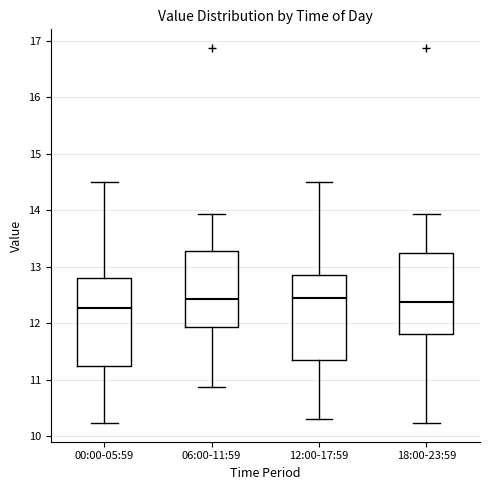

Reading left to right, read every box against the y-axis: the position of its median line, the range the box covers, and the ends of its whiskers. The values are not printed on the chart, so give them approximately, as read against the axis.

00:00-05:59: median 12.3, box 11.2 to 12.8, whiskers 10.2 to 14.5
06:00-11:59: median 12.4, box 11.9 to 13.3, whiskers 10.9 to 13.9
12:00-17:59: median 12.5, box 11.4 to 12.9, whiskers 10.3 to 14.5
18:00-23:59: median 12.4, box 11.8 to 13.2, whiskers 10.2 to 13.9